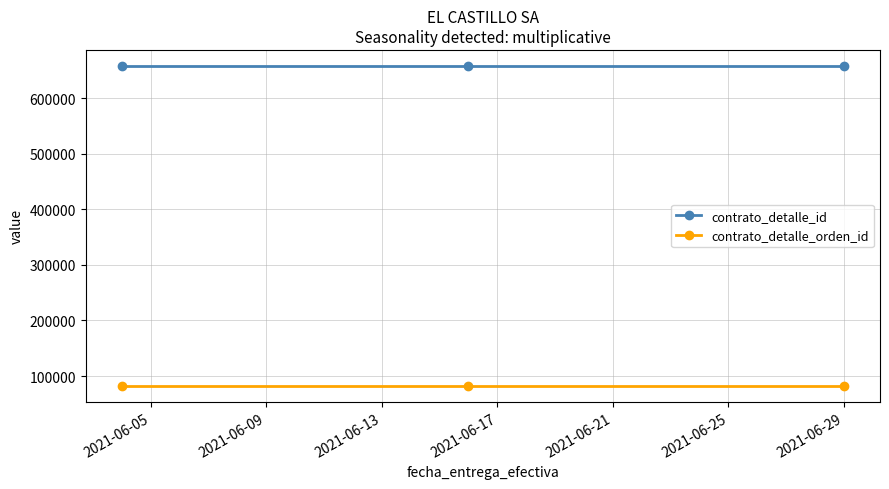

List the series in order of their overall mean, highest first.

contrato_detalle_id, contrato_detalle_orden_id